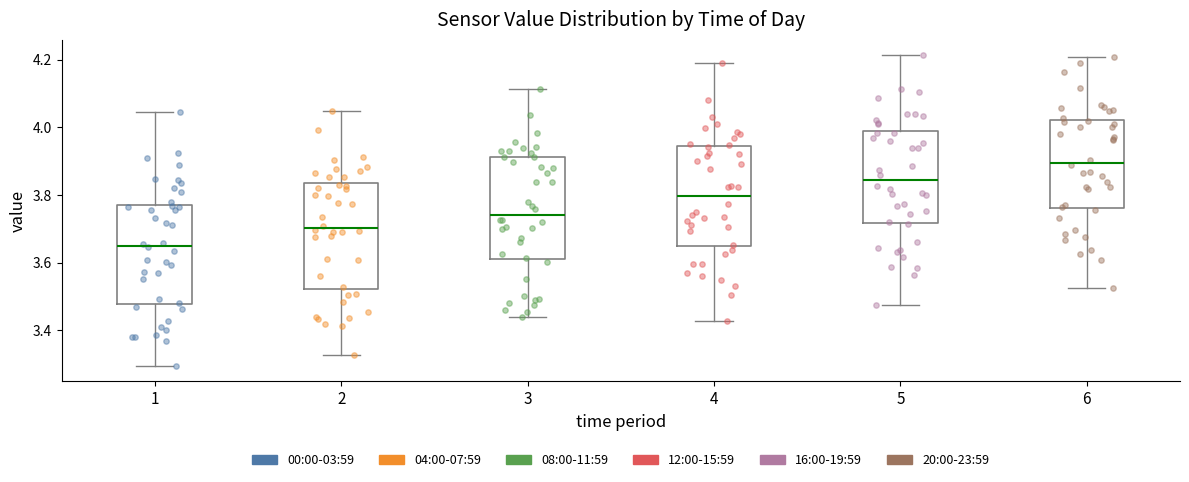

Where does the lower whisker of the box at x = 6 end on the y-axis? The values are not printed on the chart, so give them approximately, as read against the axis.

3.52